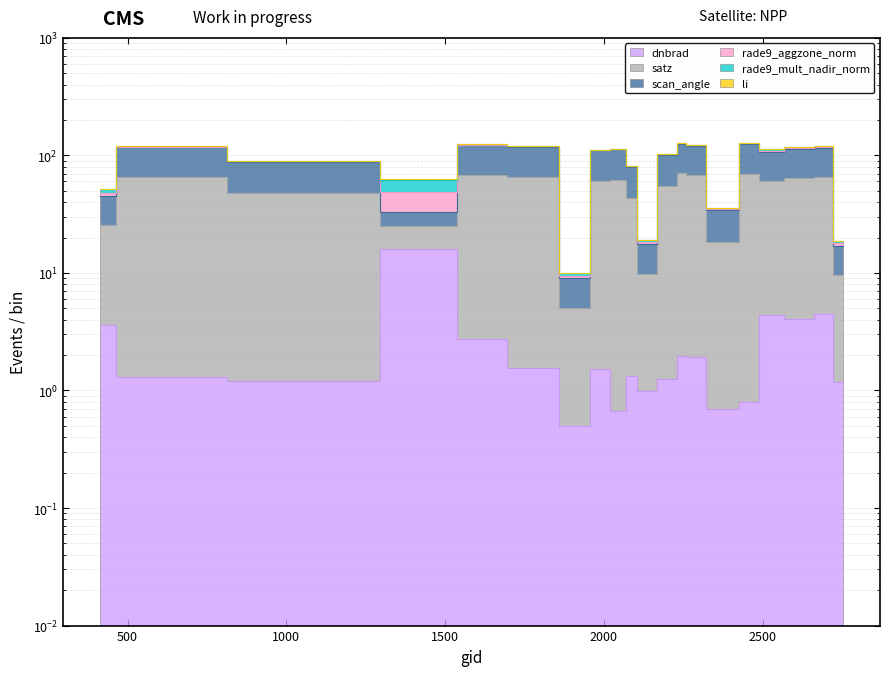

What is the sum of the dnbrad values at 1988 and 2501?

5.9